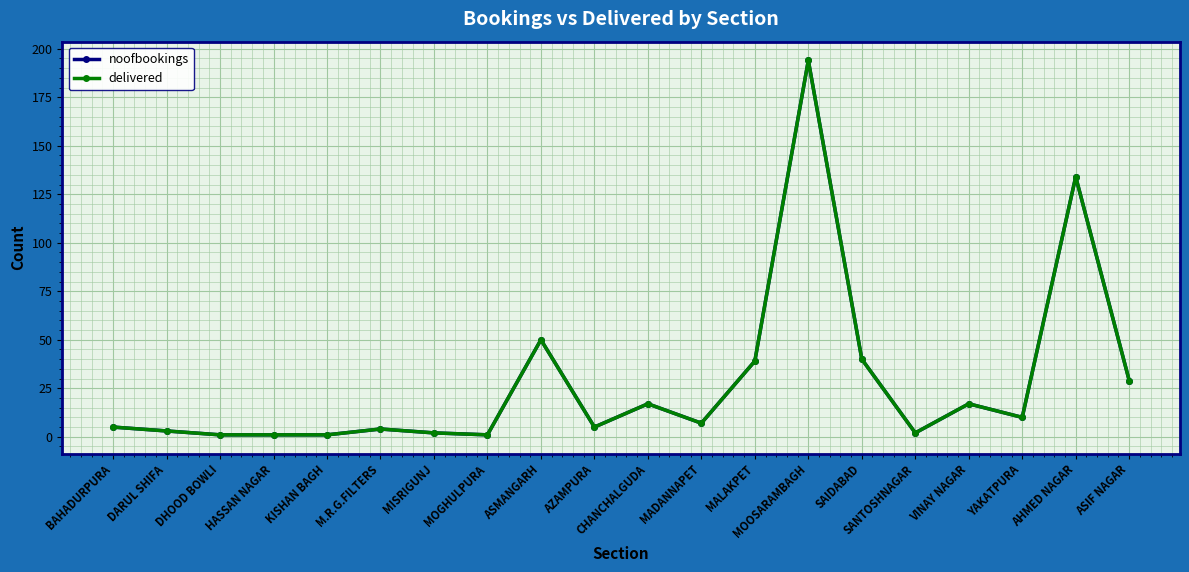

Does the chart have visible grid lines?

Yes